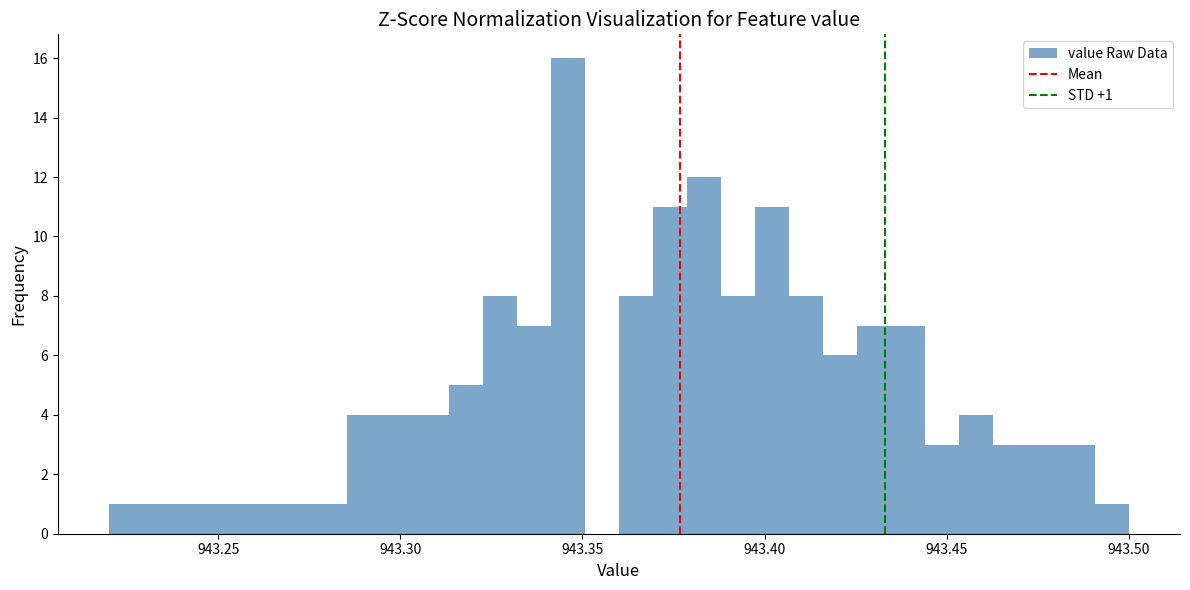

Around what value on the x-axis is the tallest bar? Give the approximate position of its centre, as read against the axis.

943.345